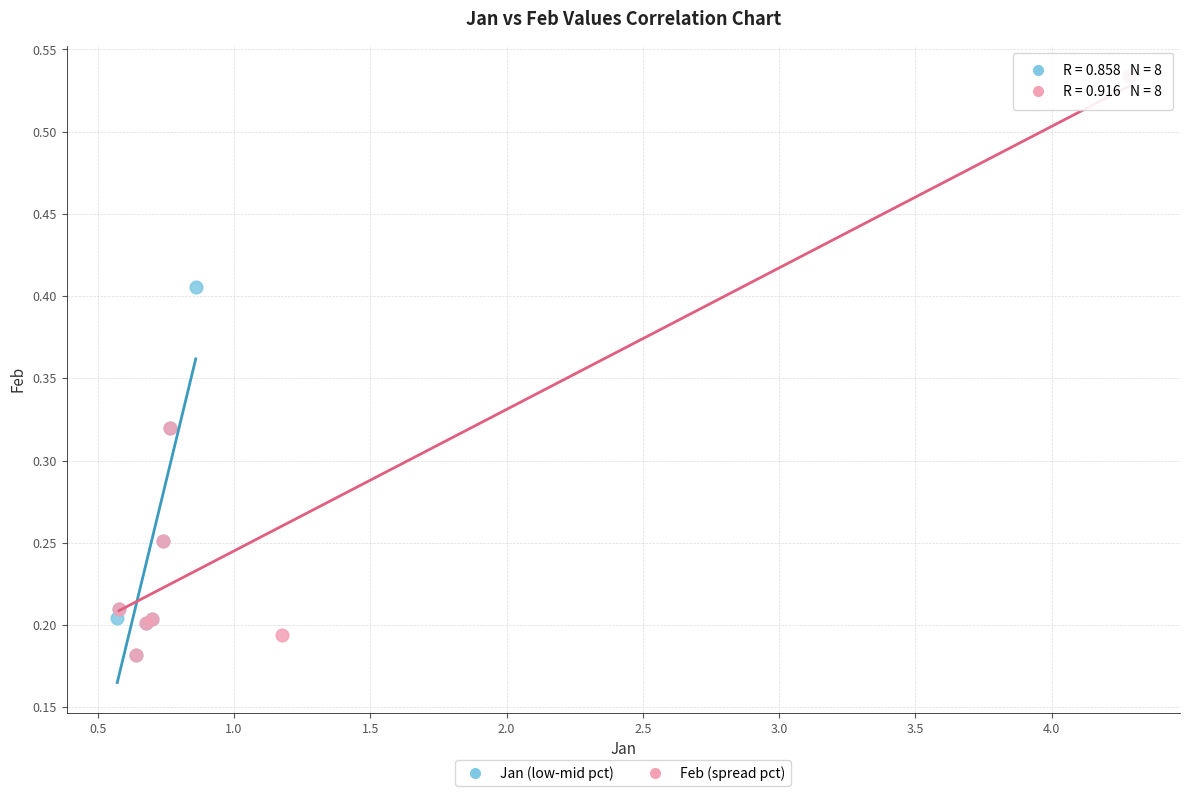

Which series contains the highest Y value?

Feb (spread pct)